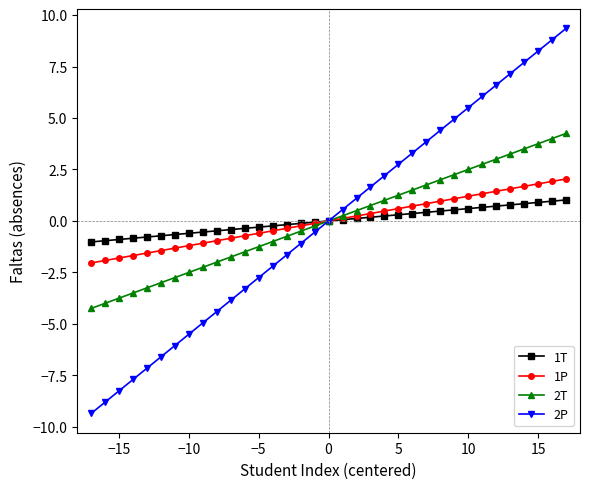

What is the difference between the maximum and second lowest values in the 1T series?

2.0